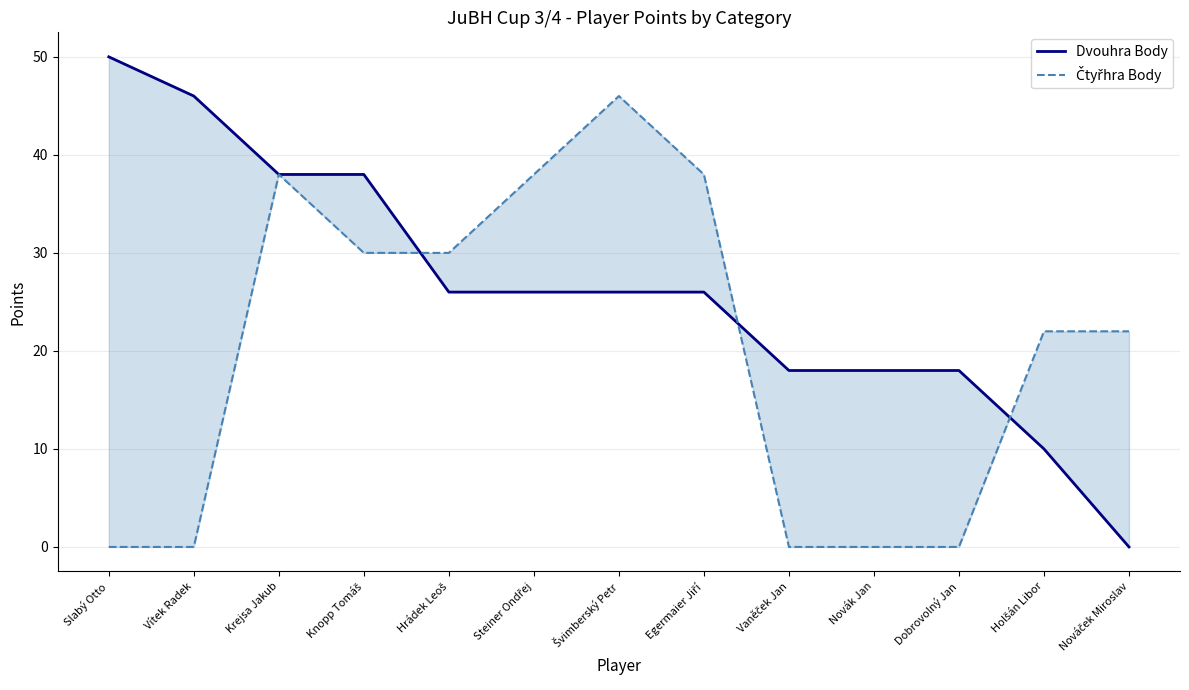

True or false: Čtyřhra Body and Dvouhra Body cross at least once.

True